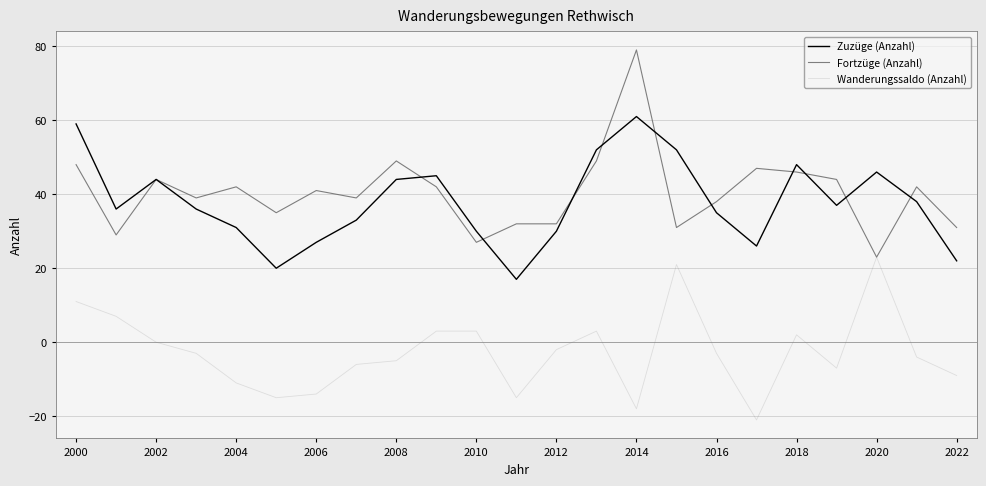

What is the lowest value of the Zuzüge (Anzahl) series?

17